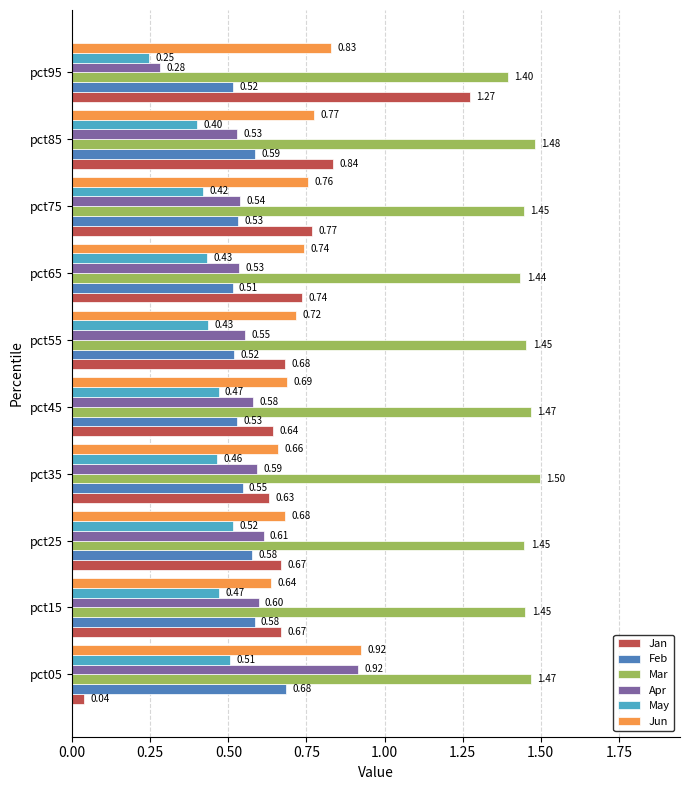

What is the difference between the maximum and second lowest values in the Jan series?

0.6